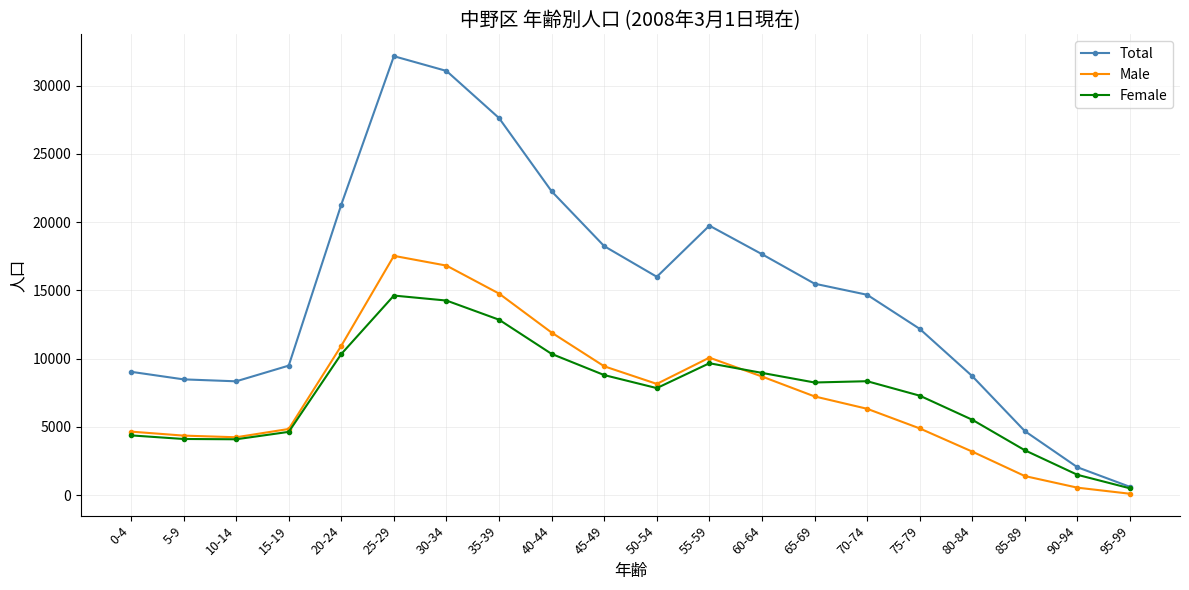

How many interior local valleys does the Total series have?

2